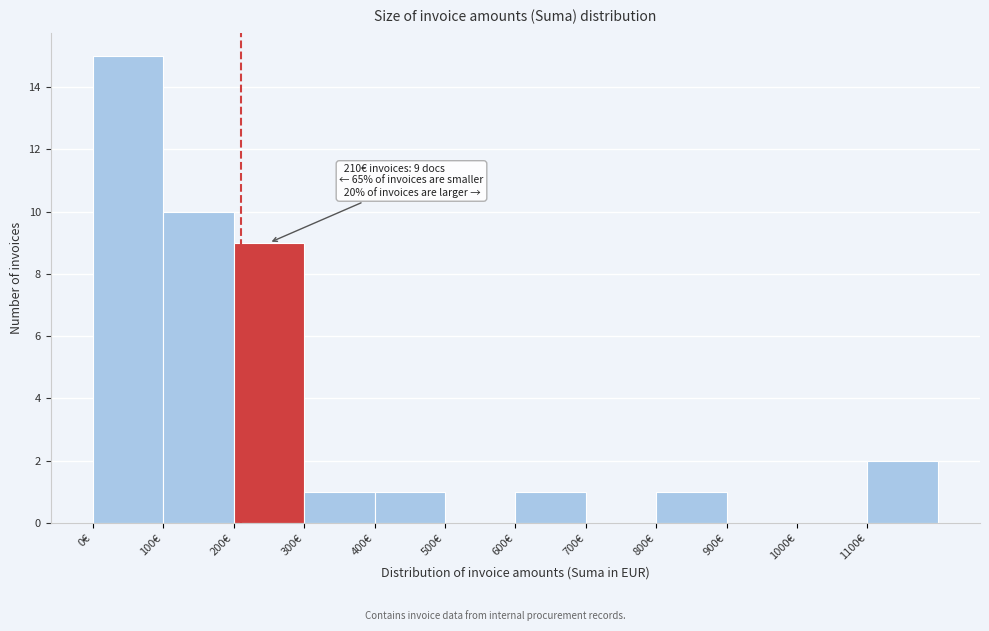

Over which range of the x-axis is the bar tallest?

0 to 100